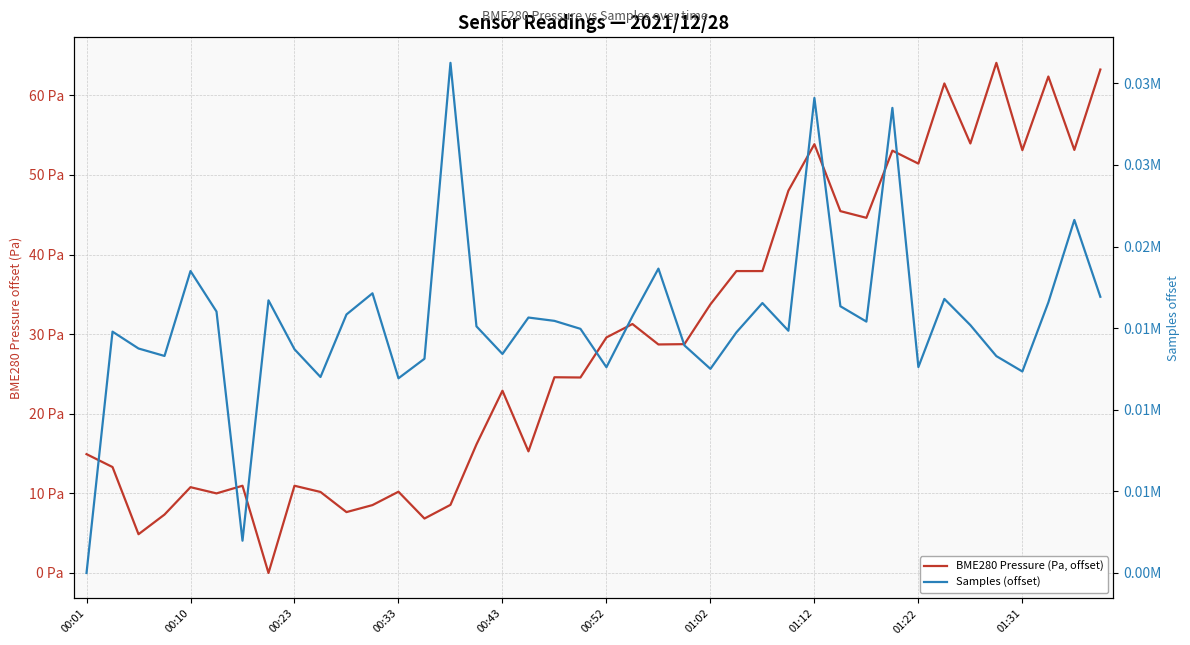

What value does the Samples (offset) series have at 19?

14958.0